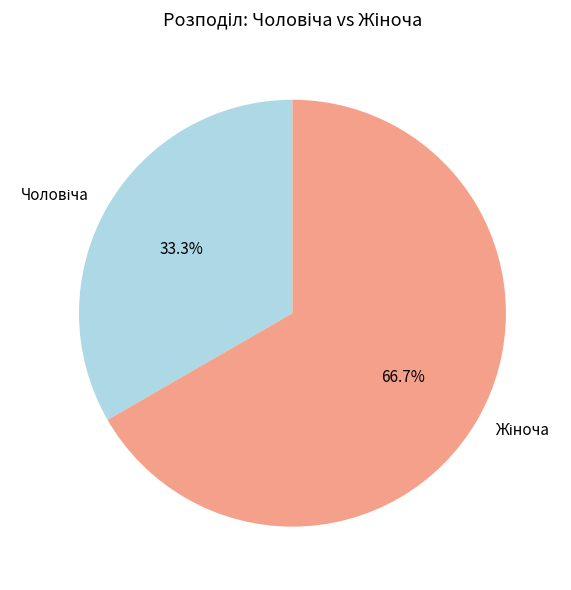

Does any single category account for the majority?

Yes